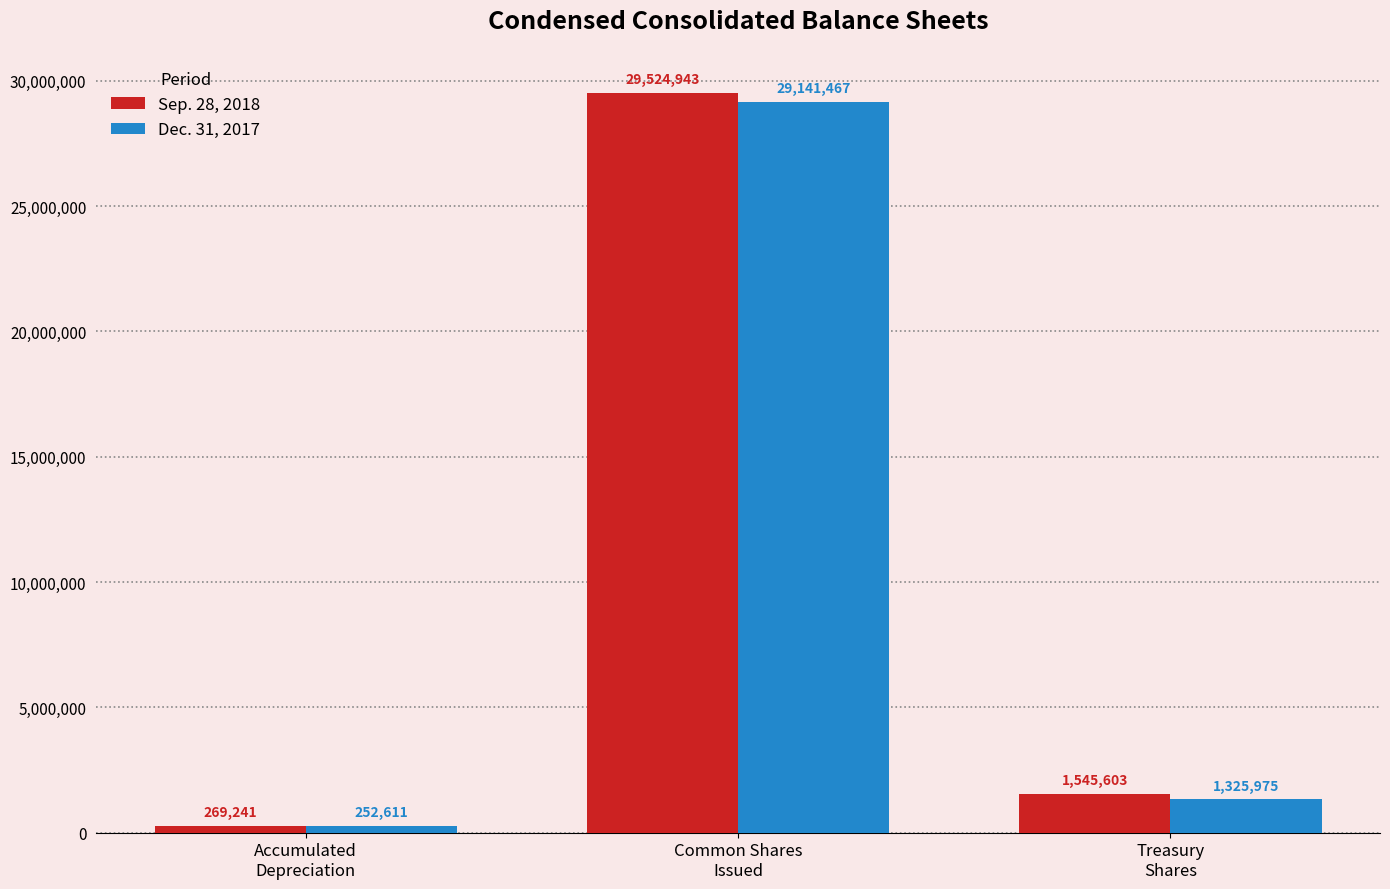

What is the label of the 3rd bar from the right?

Accumulated
Depreciation